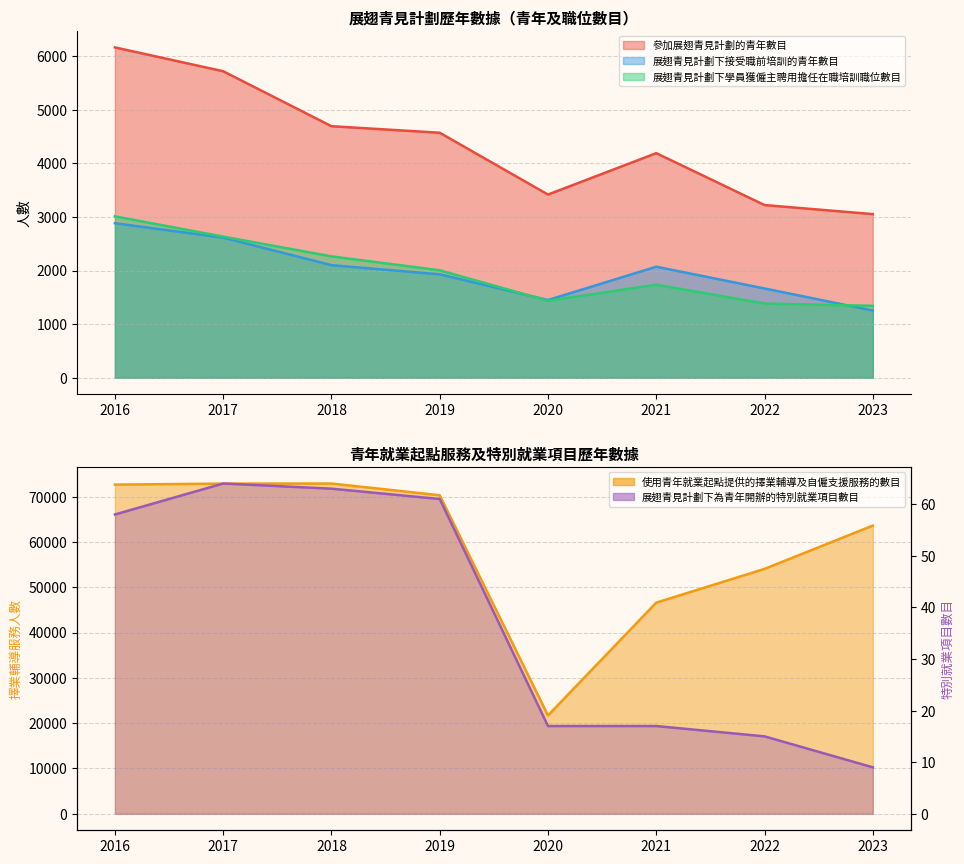

Between 2023 and 2021, which is larger?

2021